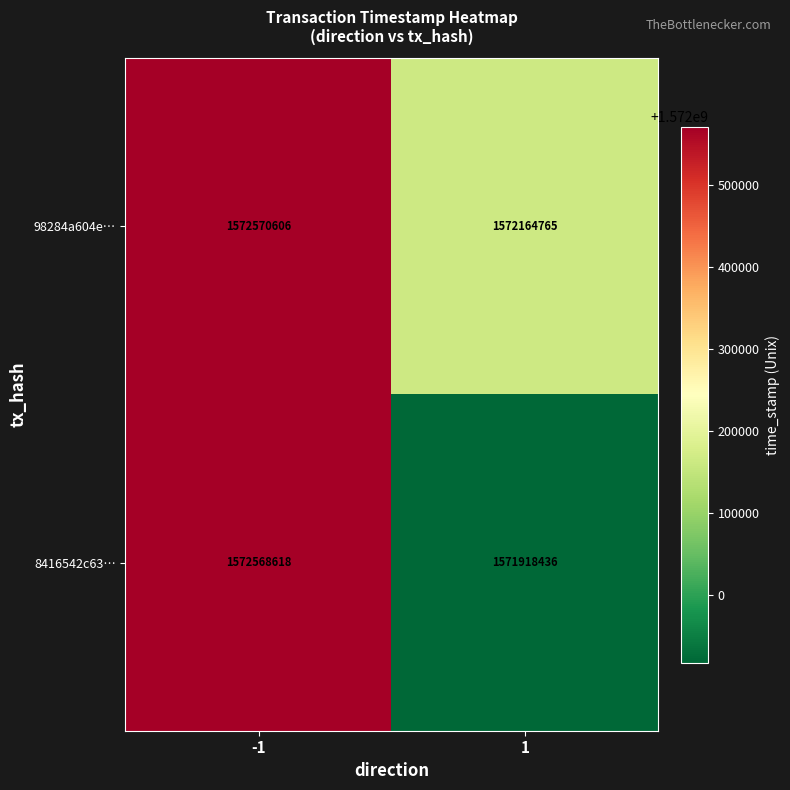

List the series in order of their peak value, lowest first.

8416542c63…, 98284a604e…